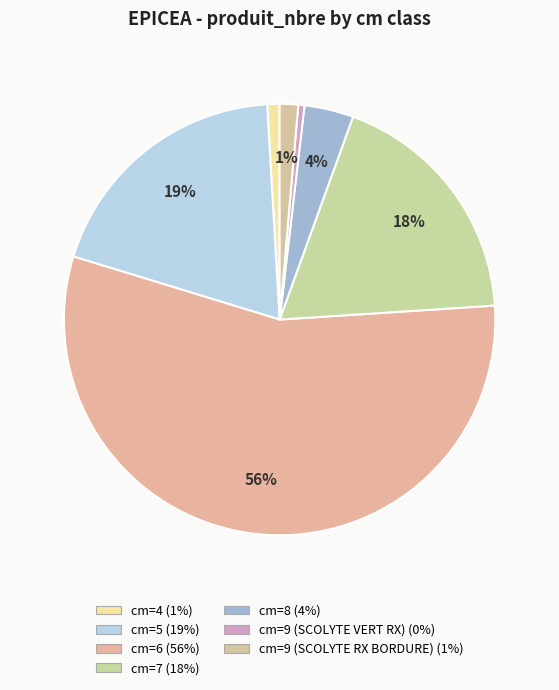

Rank the categories by value from highest to lowest.

cm=6, cm=5, cm=7, cm=8, cm=9 (SCOLYTE RX BORDURE), cm=4, cm=9 (SCOLYTE VERT RX)